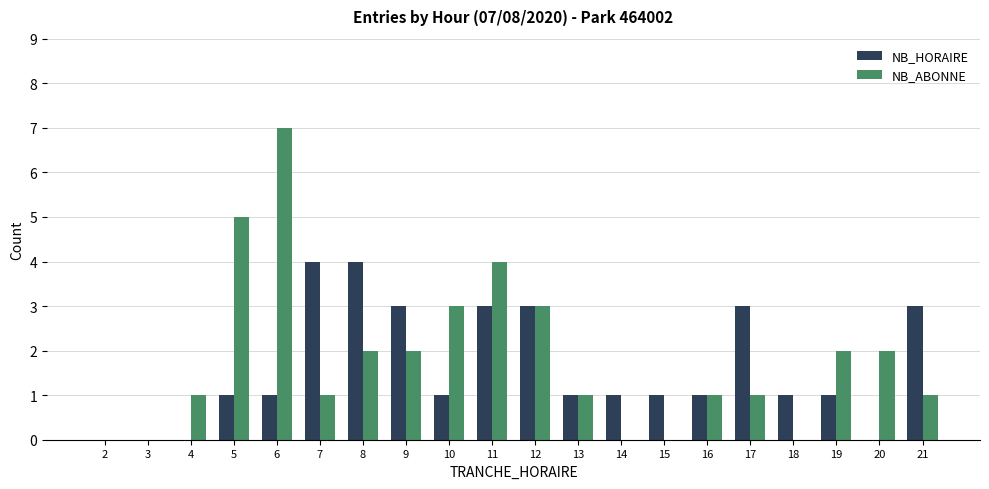

How many data points does each series have?

20